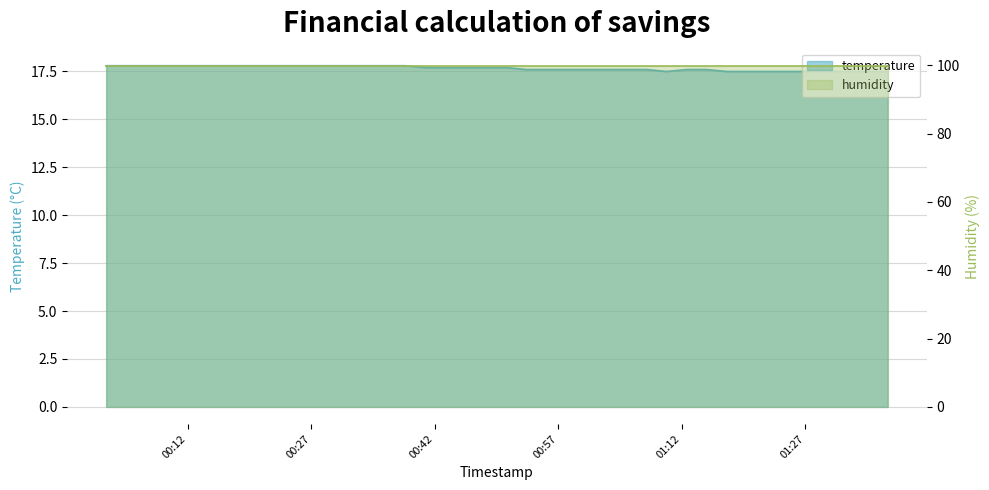

How many interior local valleys (lower than both neighbors) does the data have?

1